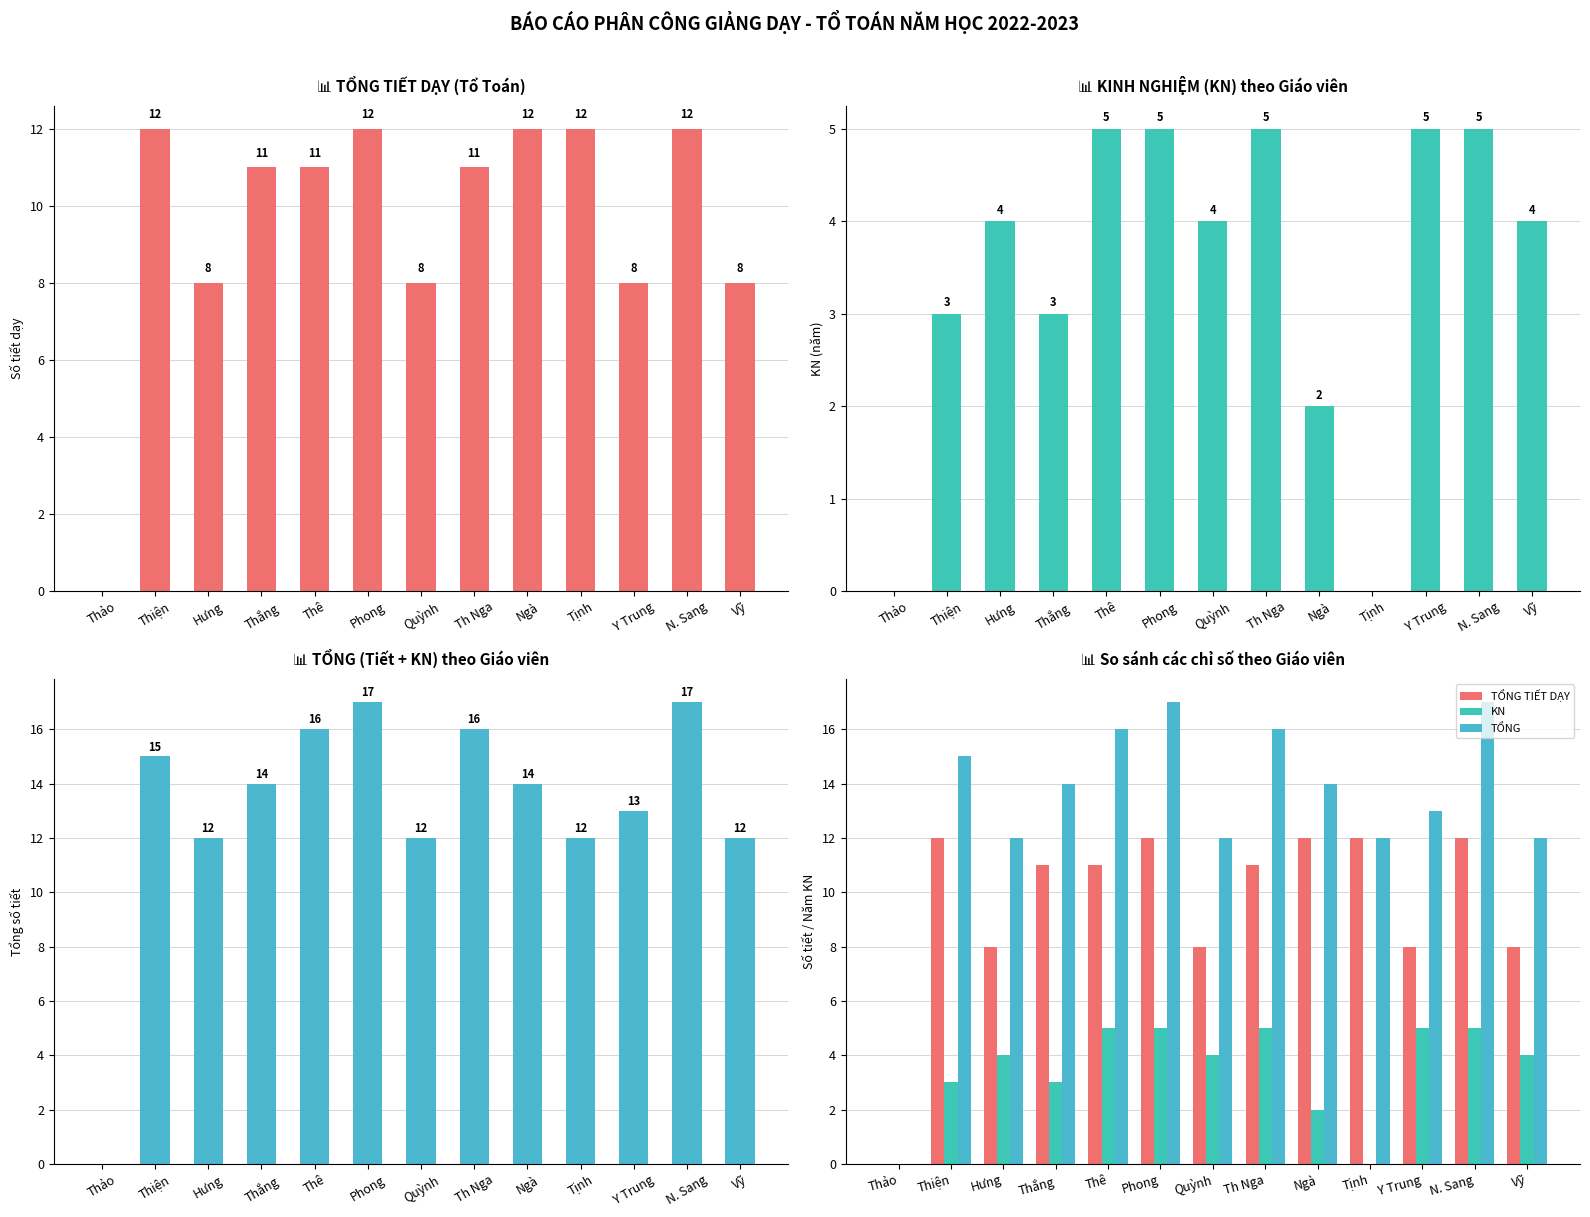

The TỔNG TIẾT DẠY series shows 2 at Y Trung. True or false?

False